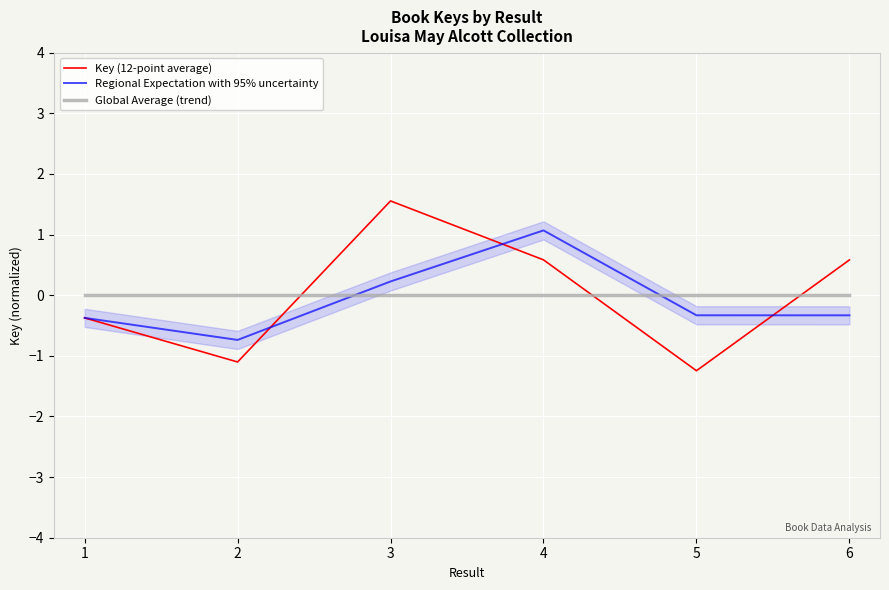

The value of Global Average (trend) at 1 is -0.0. True or false?

True